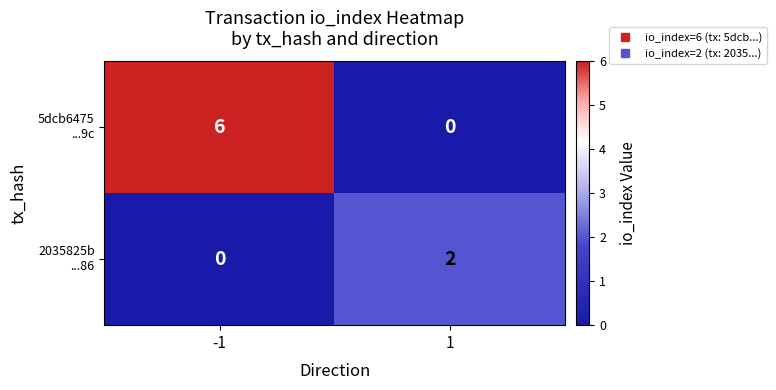

What is the spread (max minus min) of values at -1?

6